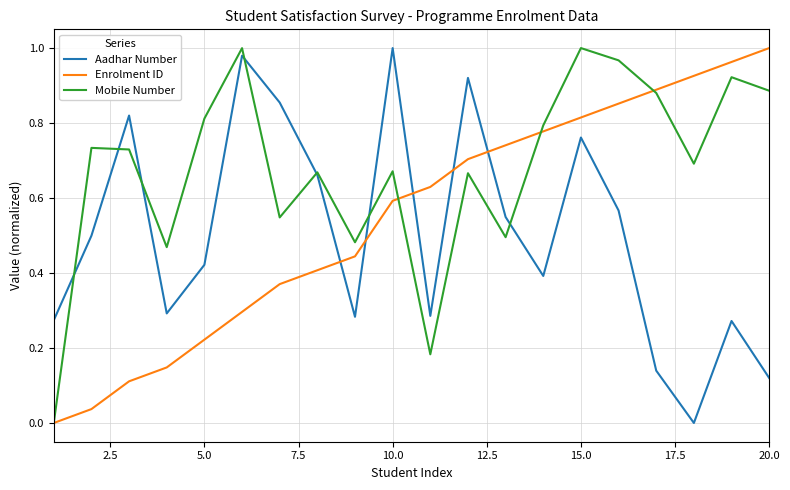

How many interior local peaks does the Mobile Number series have?

7